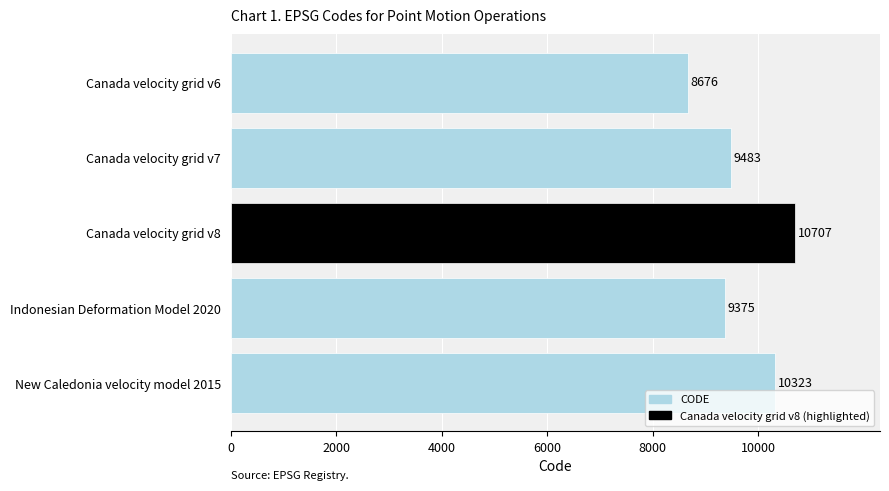

Is it true that the value at Indonesian Deformation Model 2020 is 9375?

True